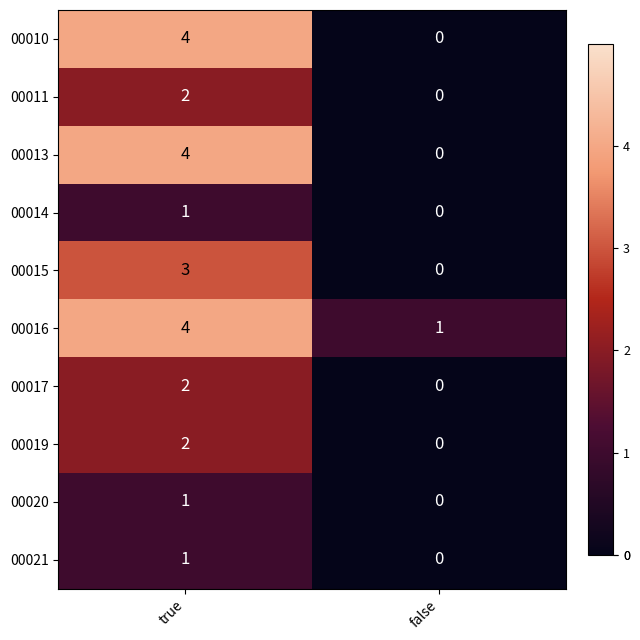

Rank the categories by 00016 value from highest to lowest.

true, false